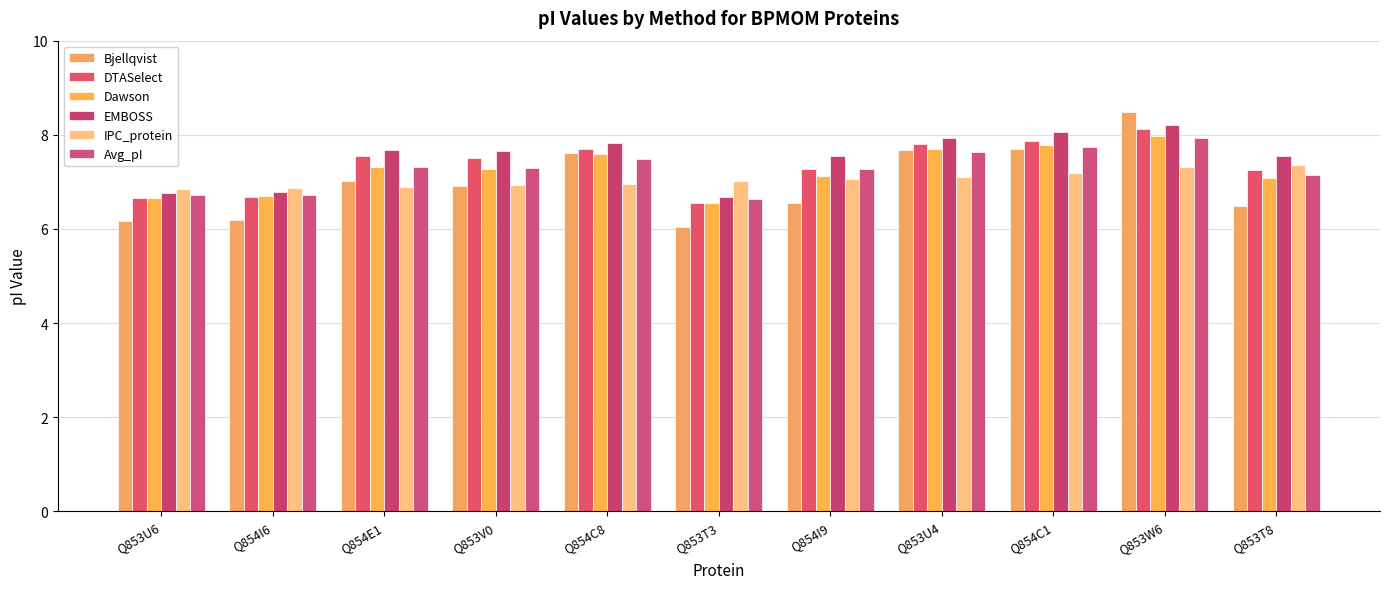

Between Q854C8 and Q854I9, which series saw the biggest shift?

Bjellqvist